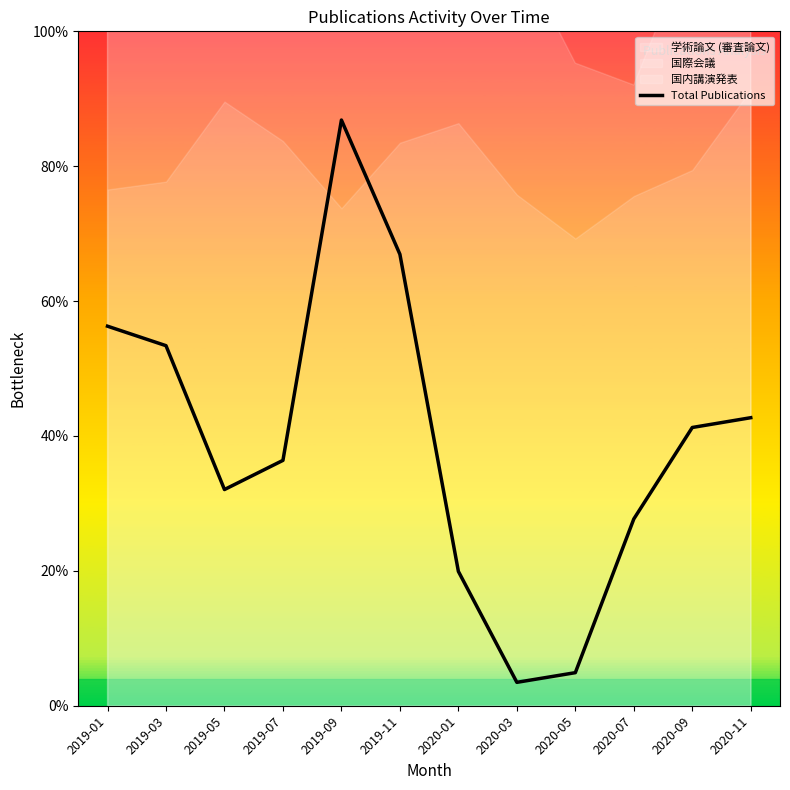

Where does the data first go above 41?

2019-01